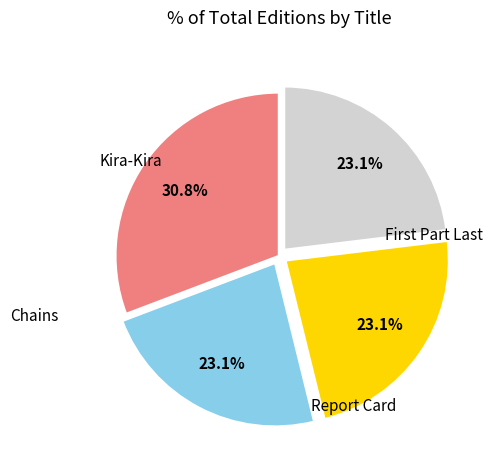

Which slice is the smallest?

Chains